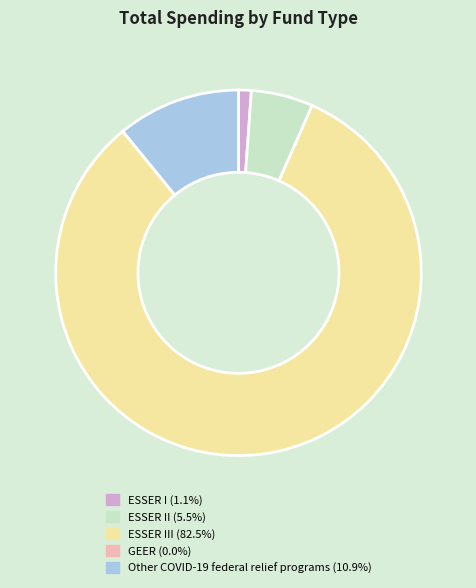

Is there any slice that represents more than half of the pie?

Yes